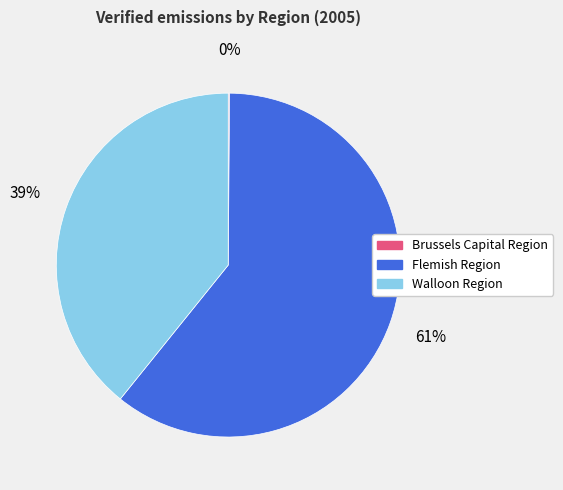

What percentage is the Walloon Region slice, to the nearest percent?

39%